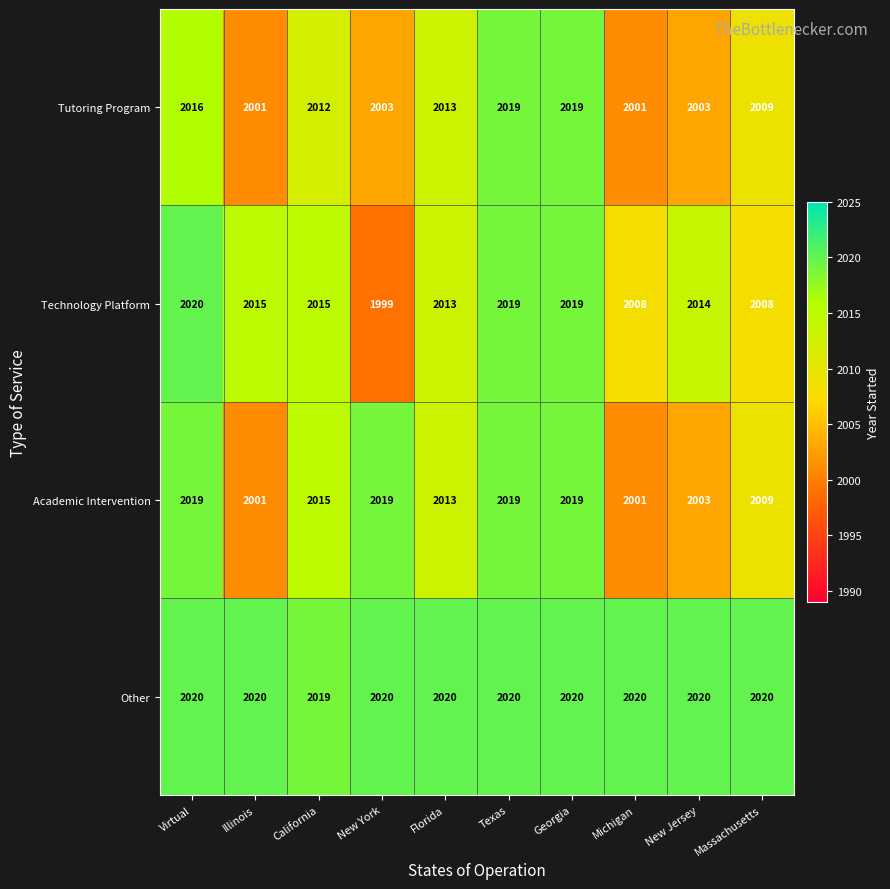

What is the maximum value shown in the chart?

2020